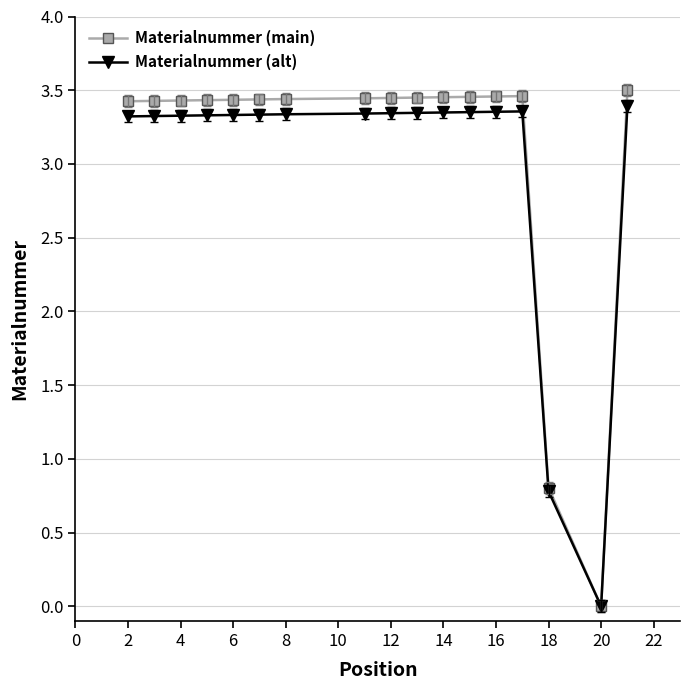

What is the sum of all Materialnummer (main) values?

52.5